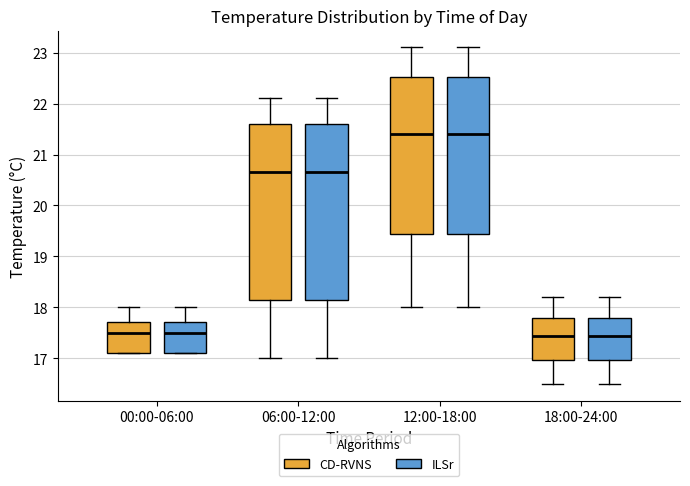

Reading left to right, transcribe this box plot: for each box, give where its median line is, the range the box spans, and where its two whiskers end, as read against the y-axis. The values are not printed on the chart, so give them approximately, as read against the axis.

00:00-06:00 (CD-RVNS): median 17.5, box 17.1 to 17.7, whiskers 17.1 to 18.0
00:00-06:00 (ILSr): median 17.5, box 17.1 to 17.7, whiskers 17.1 to 18.0
06:00-12:00 (CD-RVNS): median 20.7, box 18.2 to 21.6, whiskers 17.0 to 22.1
06:00-12:00 (ILSr): median 20.7, box 18.2 to 21.6, whiskers 17.0 to 22.1
12:00-18:00 (CD-RVNS): median 21.4, box 19.5 to 22.5, whiskers 18.0 to 23.1
12:00-18:00 (ILSr): median 21.4, box 19.5 to 22.5, whiskers 18.0 to 23.1
18:00-24:00 (CD-RVNS): median 17.5, box 17.0 to 17.8, whiskers 16.5 to 18.2
18:00-24:00 (ILSr): median 17.5, box 17.0 to 17.8, whiskers 16.5 to 18.2